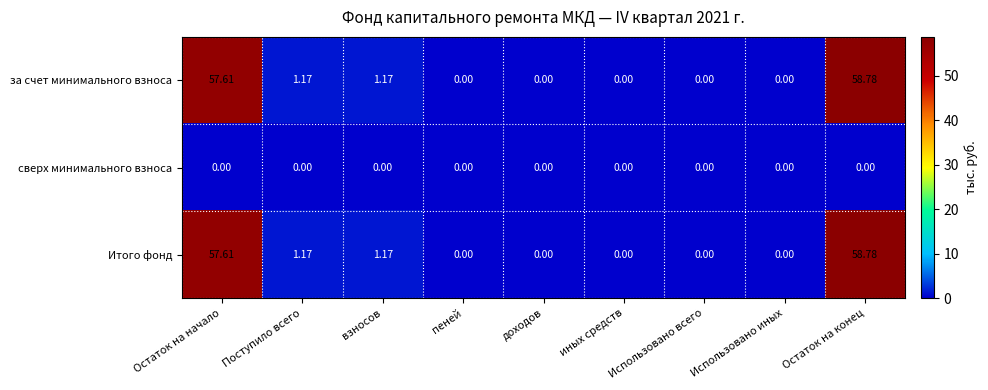

At which category is the sum across all series the highest?

Остаток на конец